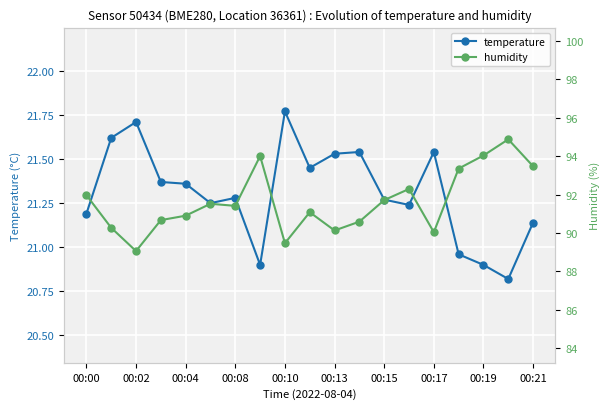

At which label does temperature reach its minimum?

17